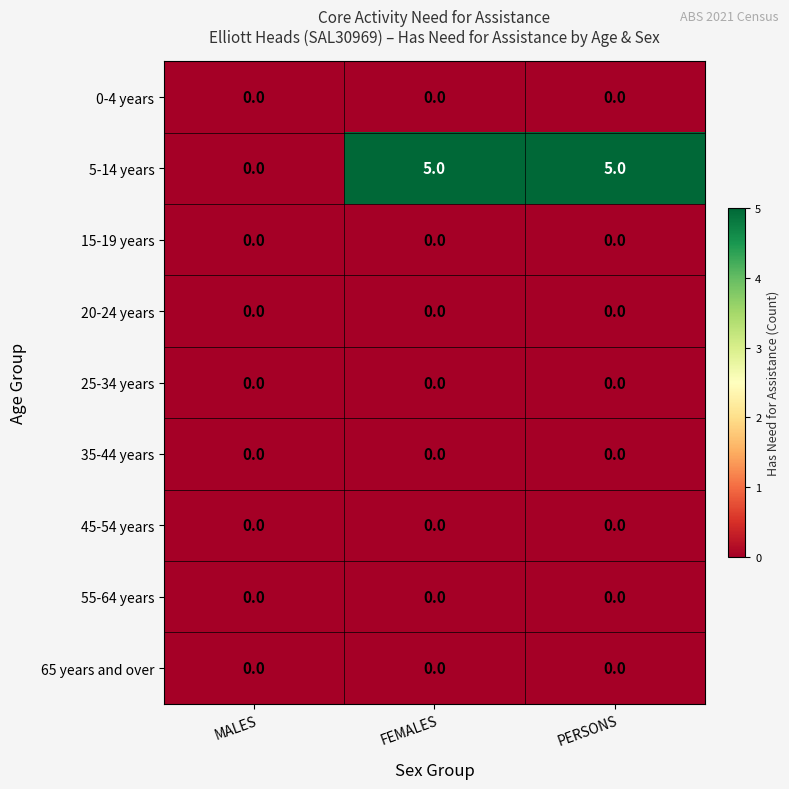

What is the maximum value shown in the chart?

5